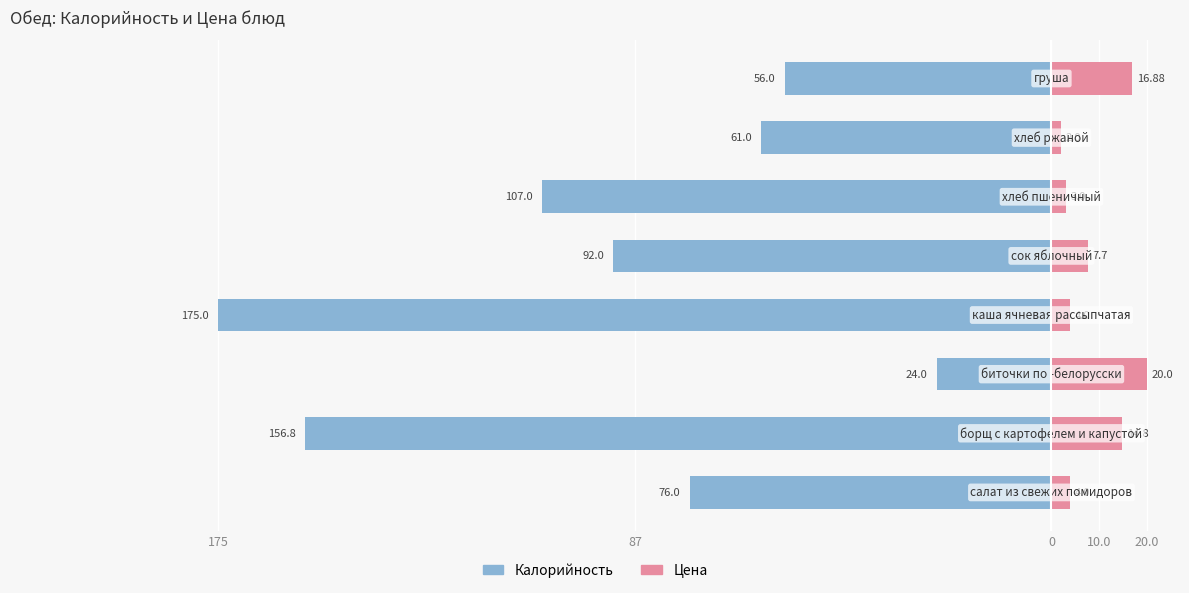

What position from the left is 10.0?

4